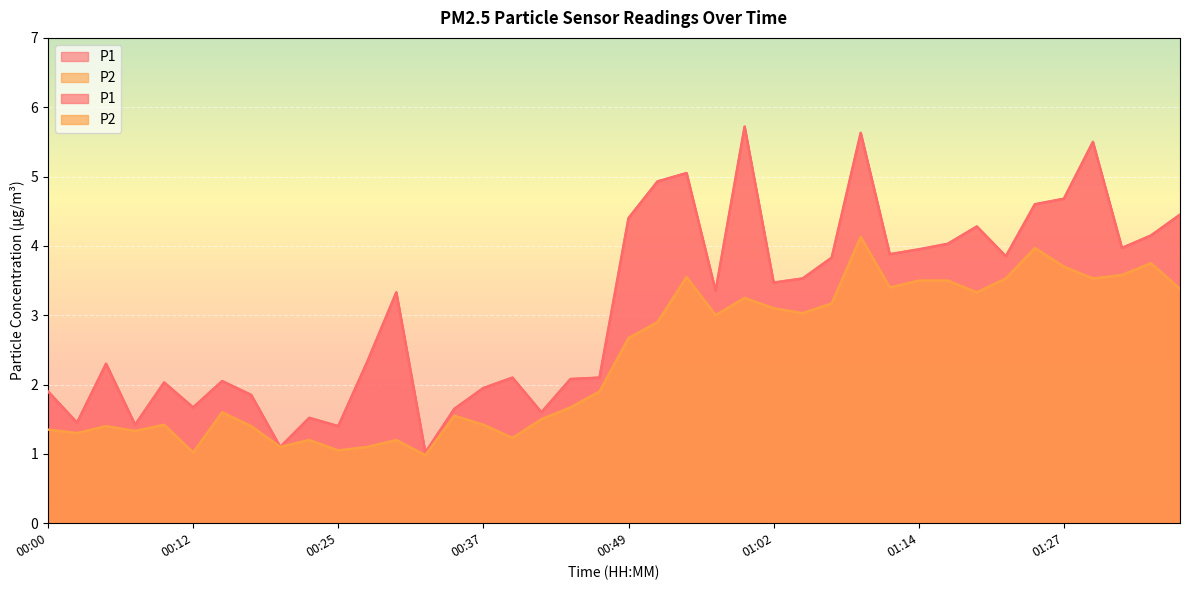

How many interior local valleys does the P2 series have?

12